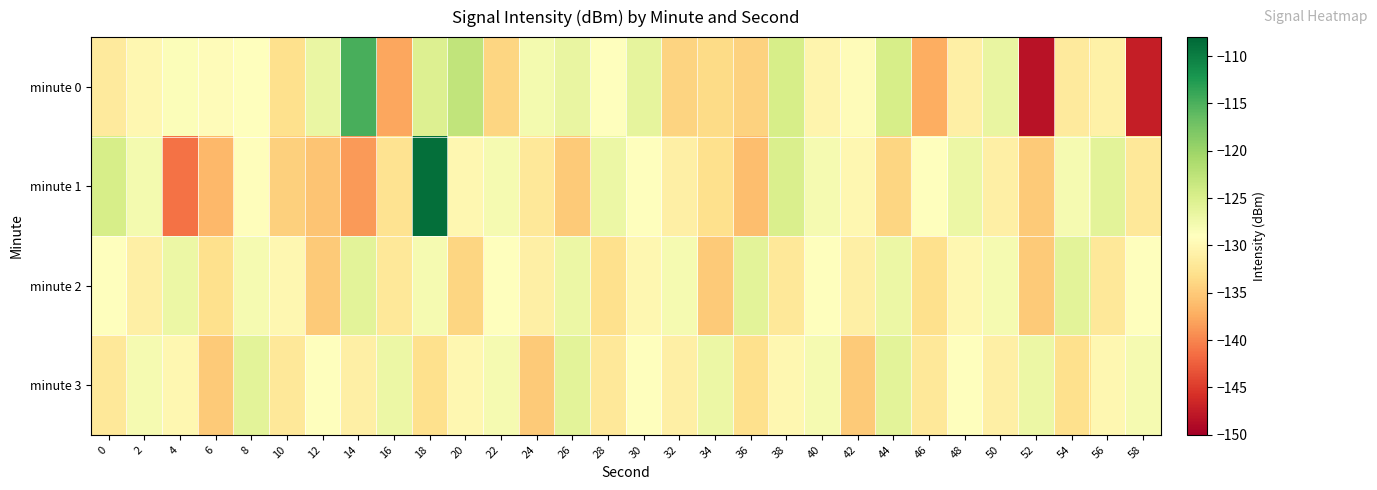

Between 44 and 54, which series saw the biggest shift?

minute 3